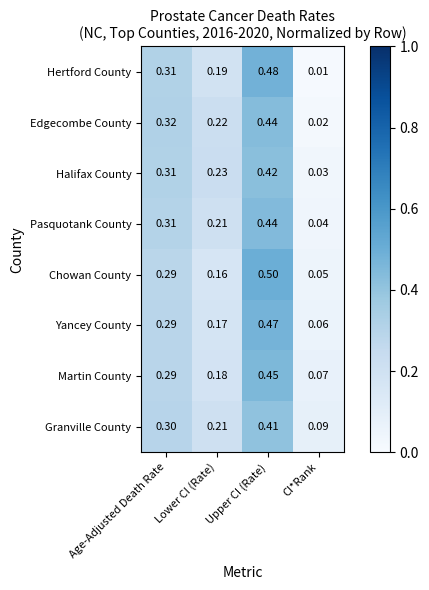

Which label corresponds to the largest value in the chart?

Upper CI (Rate)